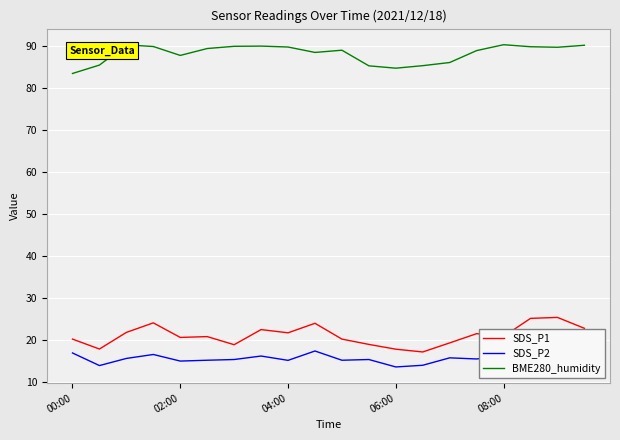

What is the difference between the maximum and minimum values in the SDS_P1 series?

8.2